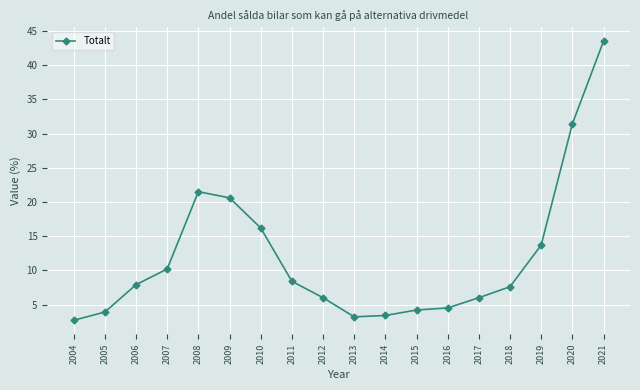

What is the difference between the maximum and minimum values?

40.8